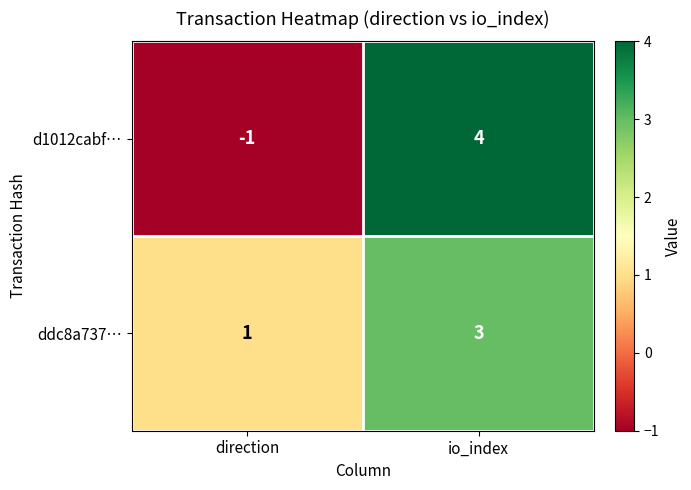

True or false: d1012cabf… has a value of 0 at direction.

False